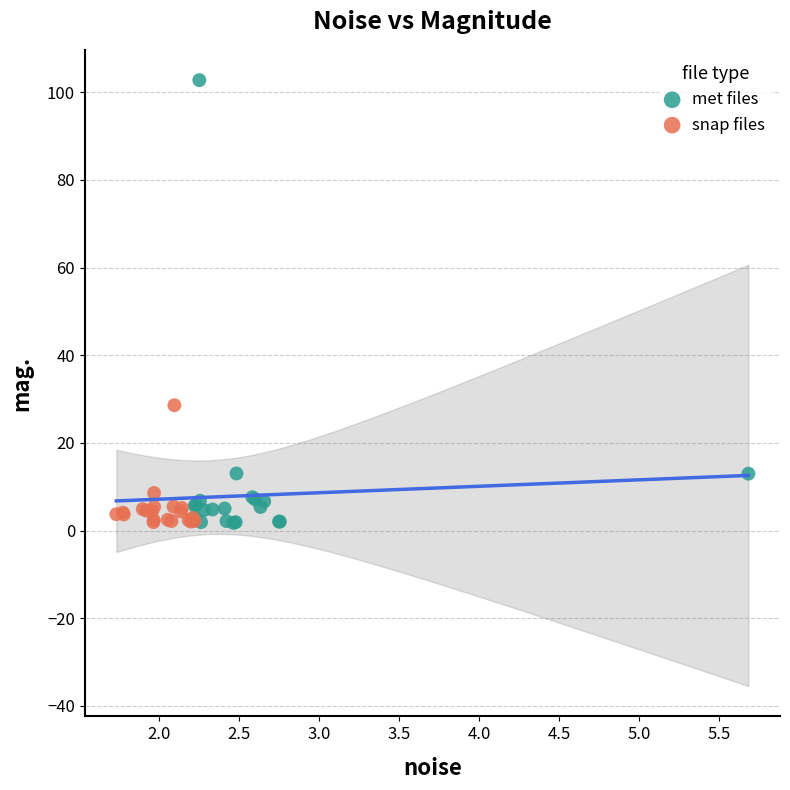

Which series has the largest Y range (max minus min)?

met files